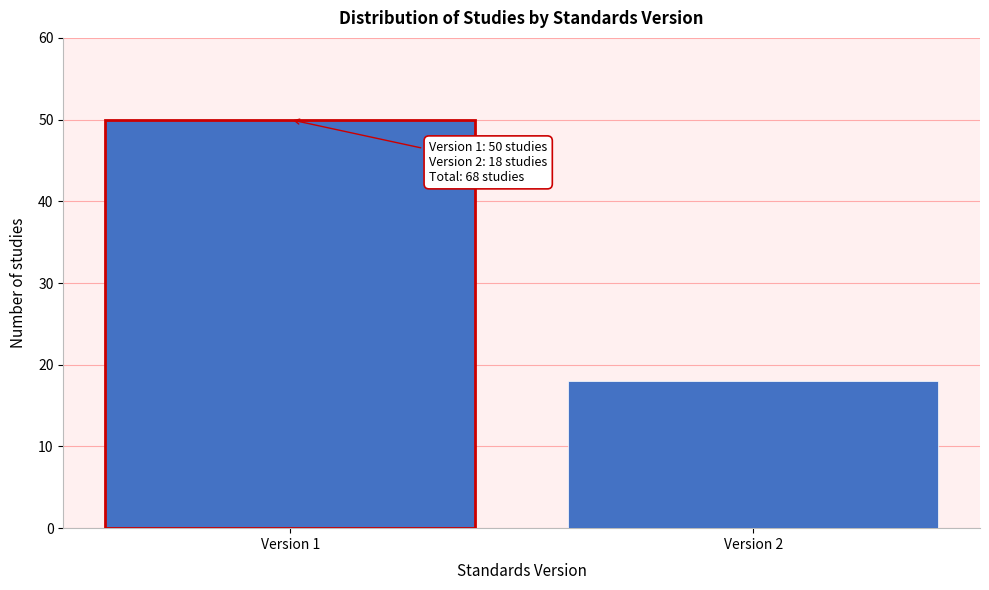

Reading right to left, what are all the values shown in this chart?

Version 2=18	Version 1=50